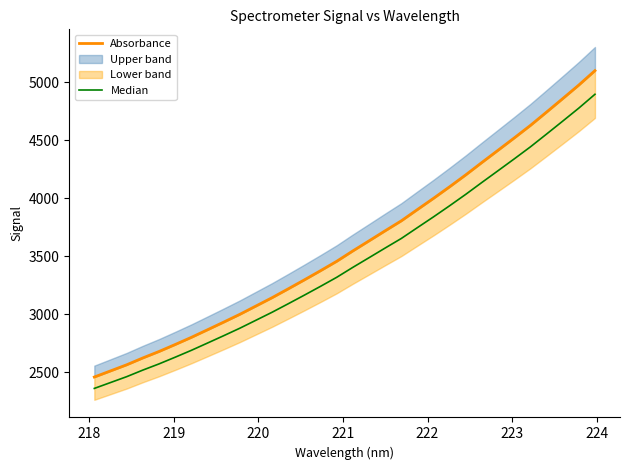

What is the average value of the Median series?

3454.5